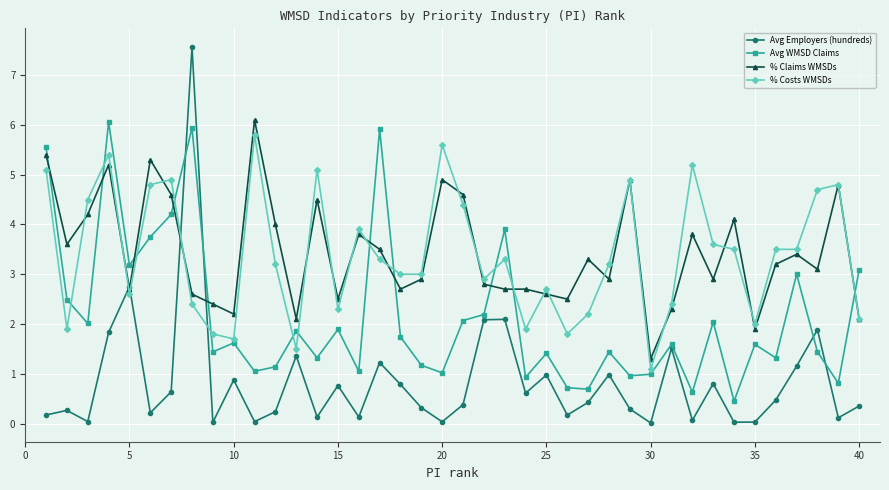

What is the maximum value shown in the chart?

7.6